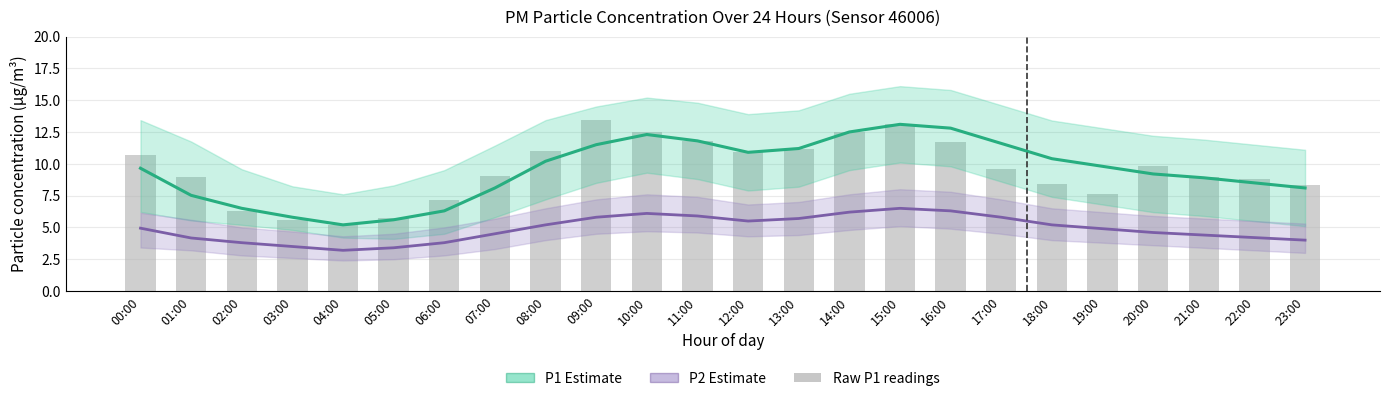

Are the bars horizontal?

No